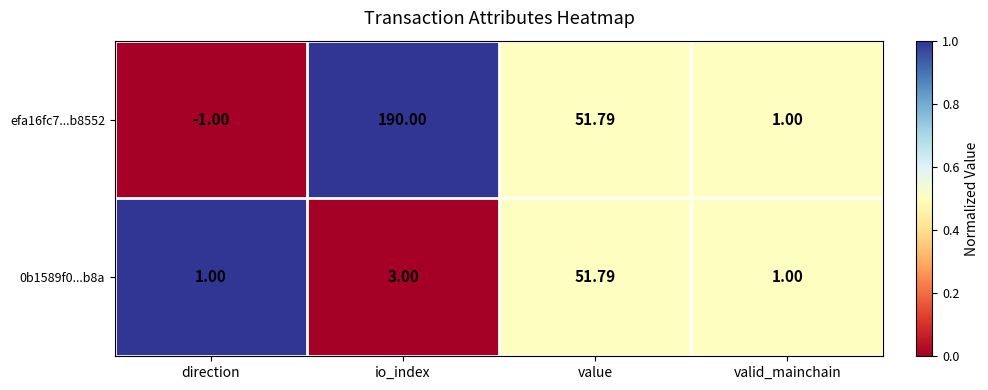

At which category is the sum across all series the highest?

io_index